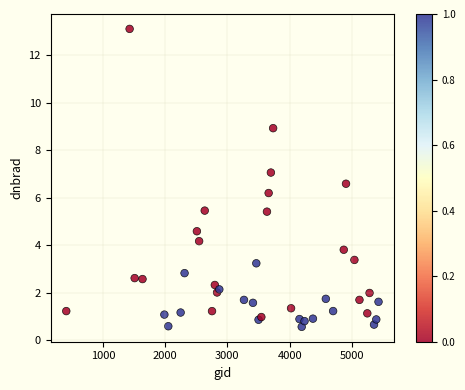

What Y value in the scatter plot is closest to 6?

6.2